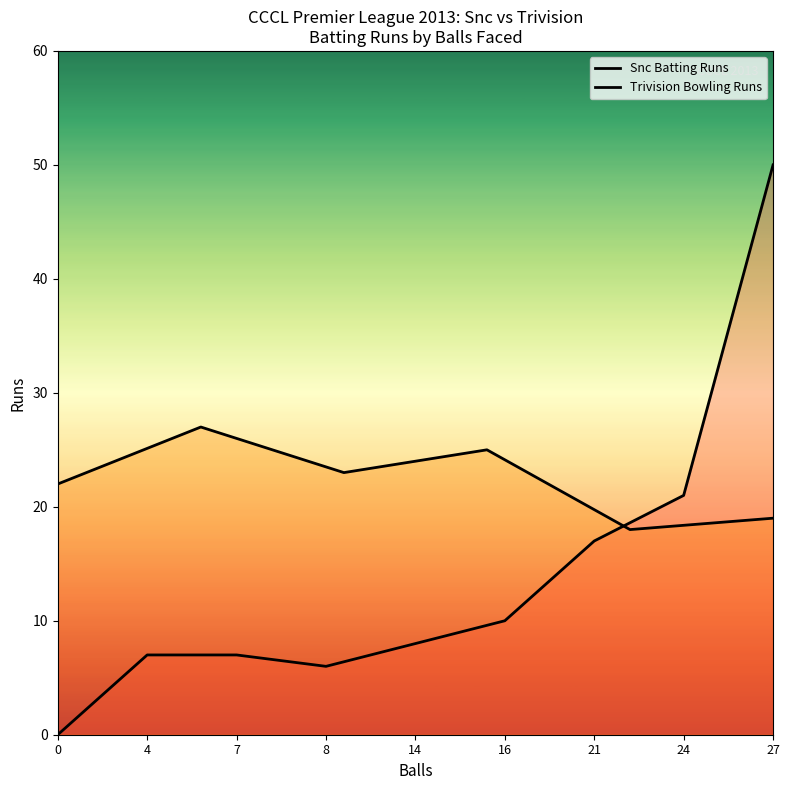

At how many categories does at least one series exceed 42?

1